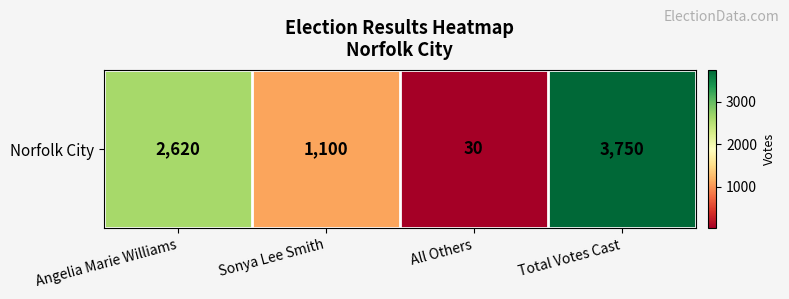

Is it true that the value at Angelia Marie Williams is 2620?

True